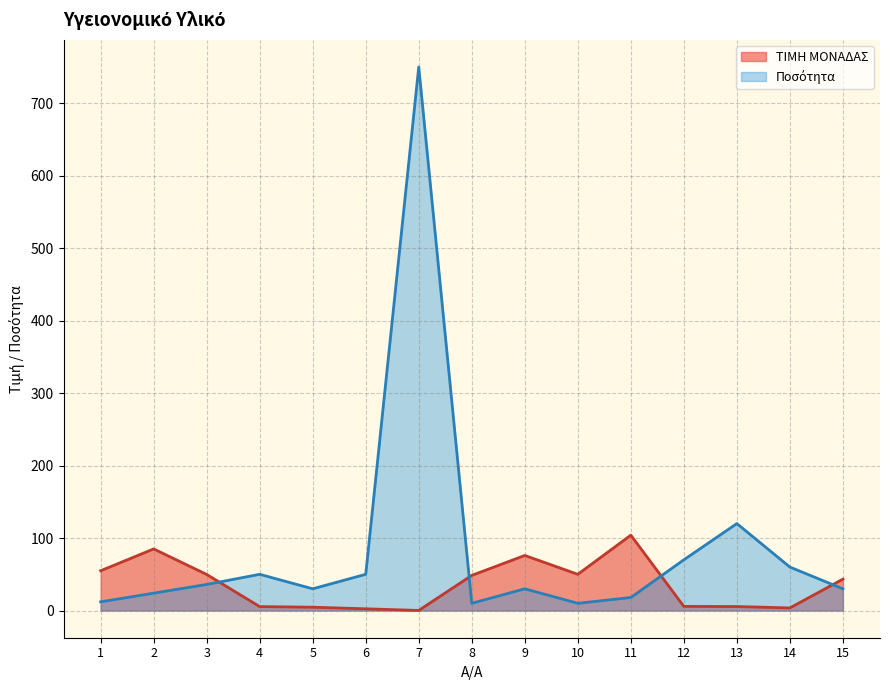

Which series has the widest spread of values?

Ποσότητα